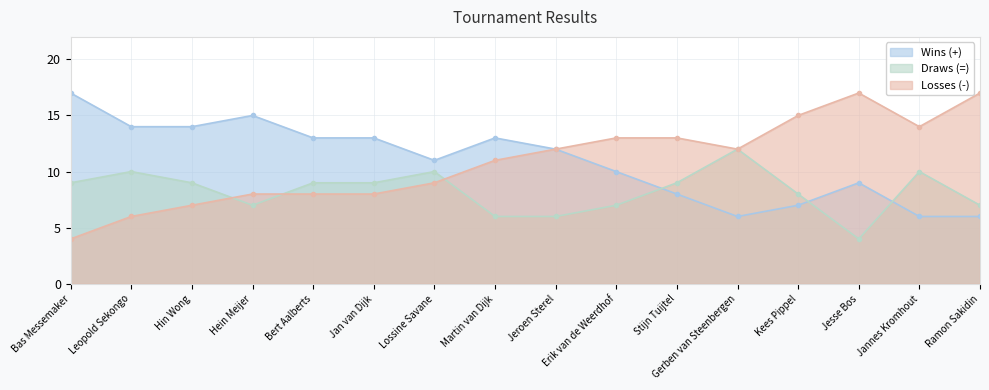

Where is the first local minimum for Draws (=)?

Hein Meijer